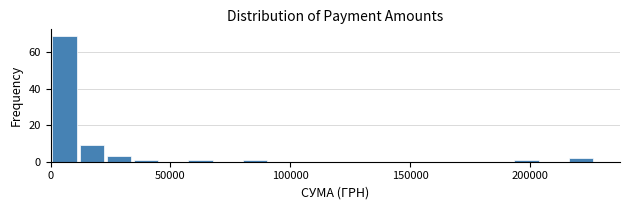

Around what value on the x-axis is the tallest bar? Give the approximate position of its centre, as read against the axis.

5000